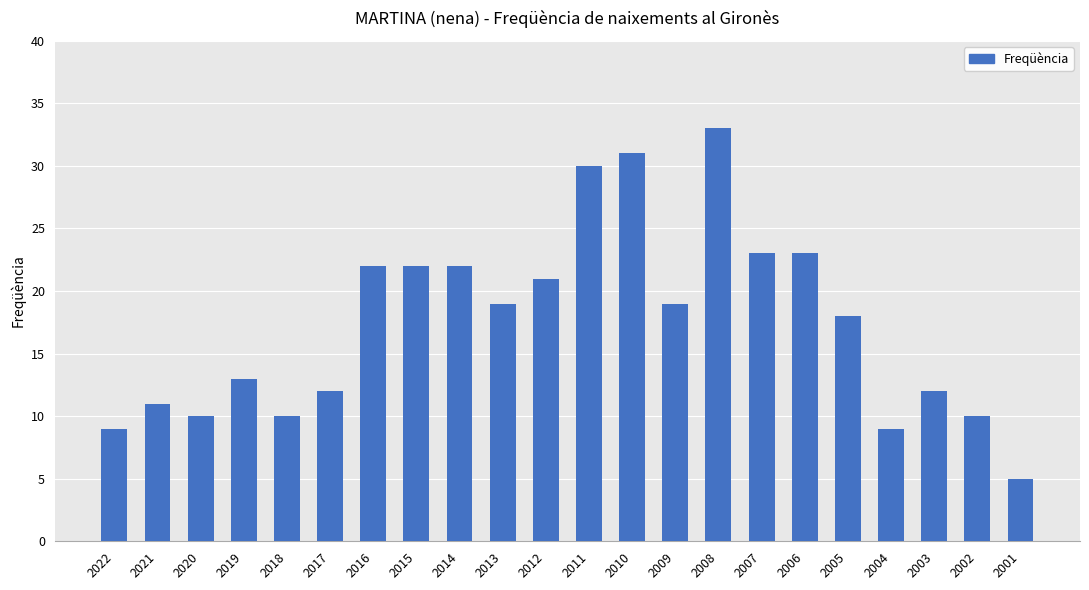

What is the sum of all values?

384